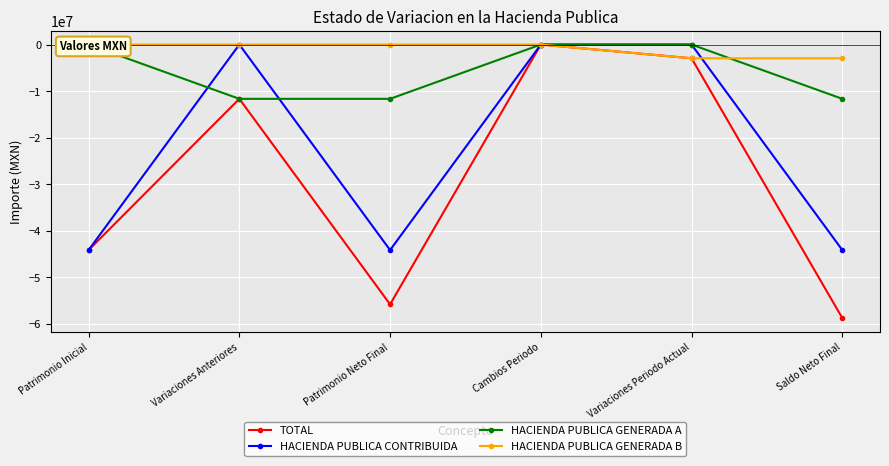

Between Variaciones Anteriores and Variaciones Periodo Actual, which is larger?

Variaciones Periodo Actual